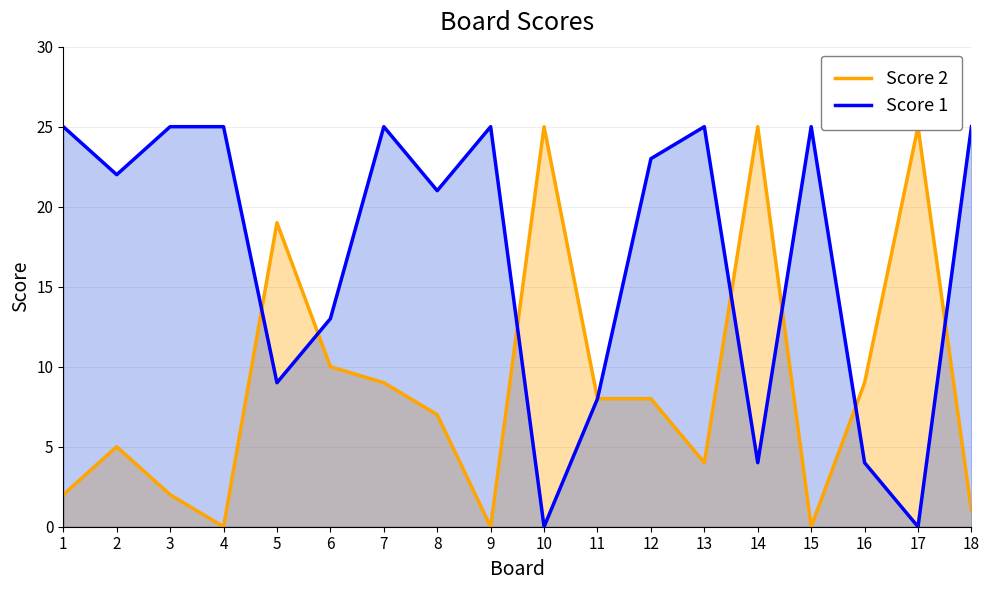

What is the sum of the Score 1 values at 6 and 16?

17